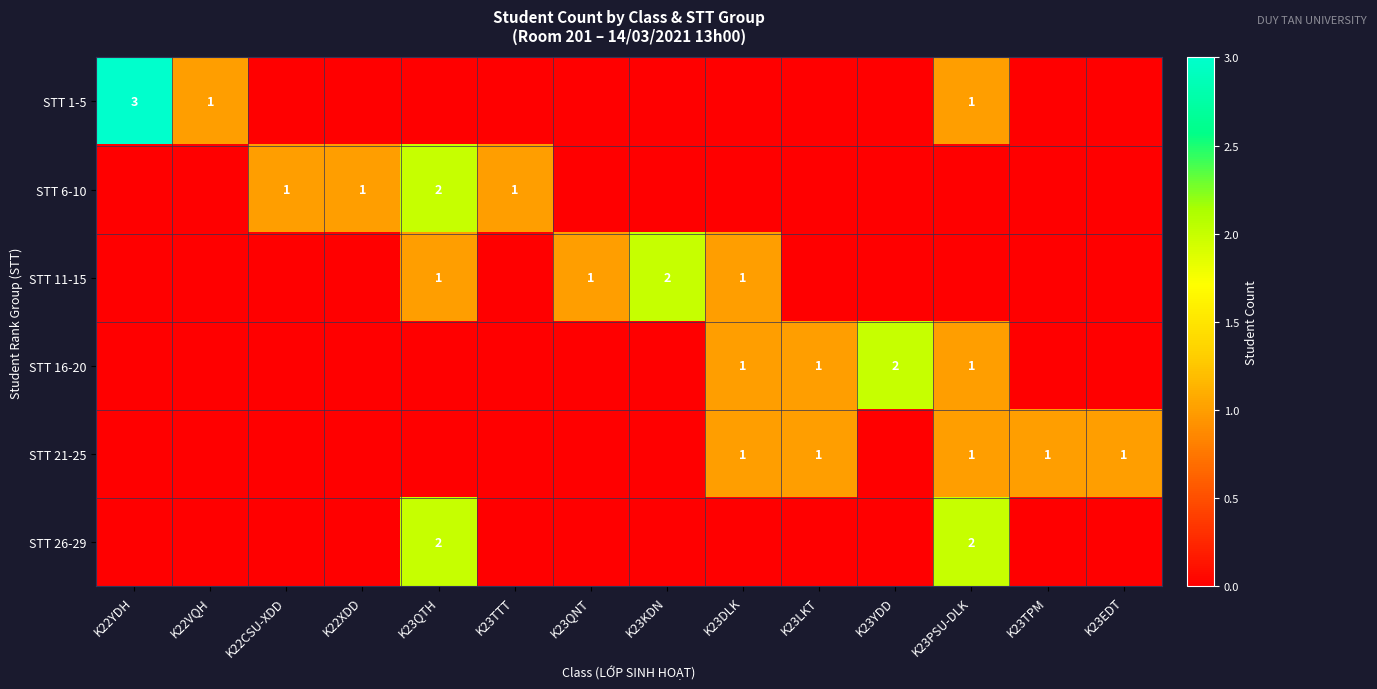

Is it true that STT 21-25 equals 1 at K23TPM?

True